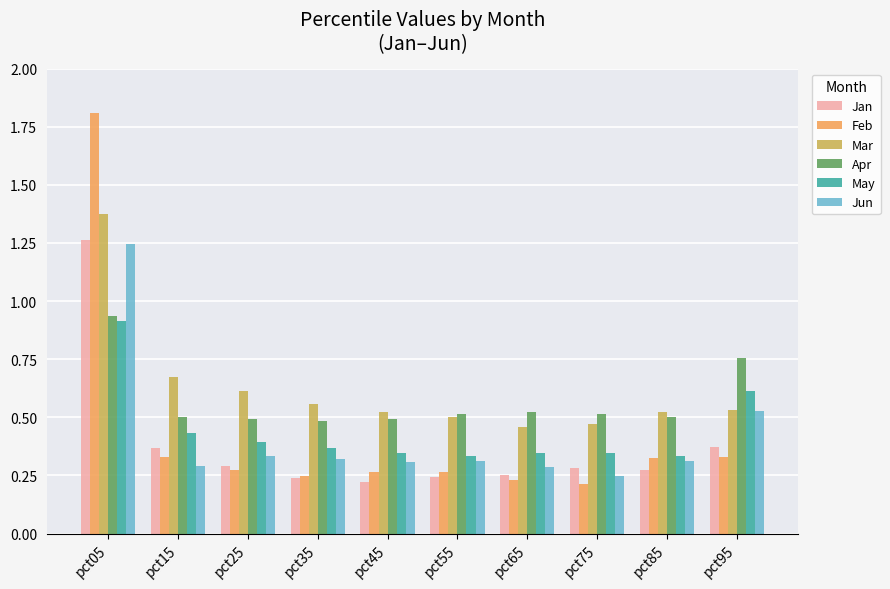

At which label does Apr reach its peak?

pct05